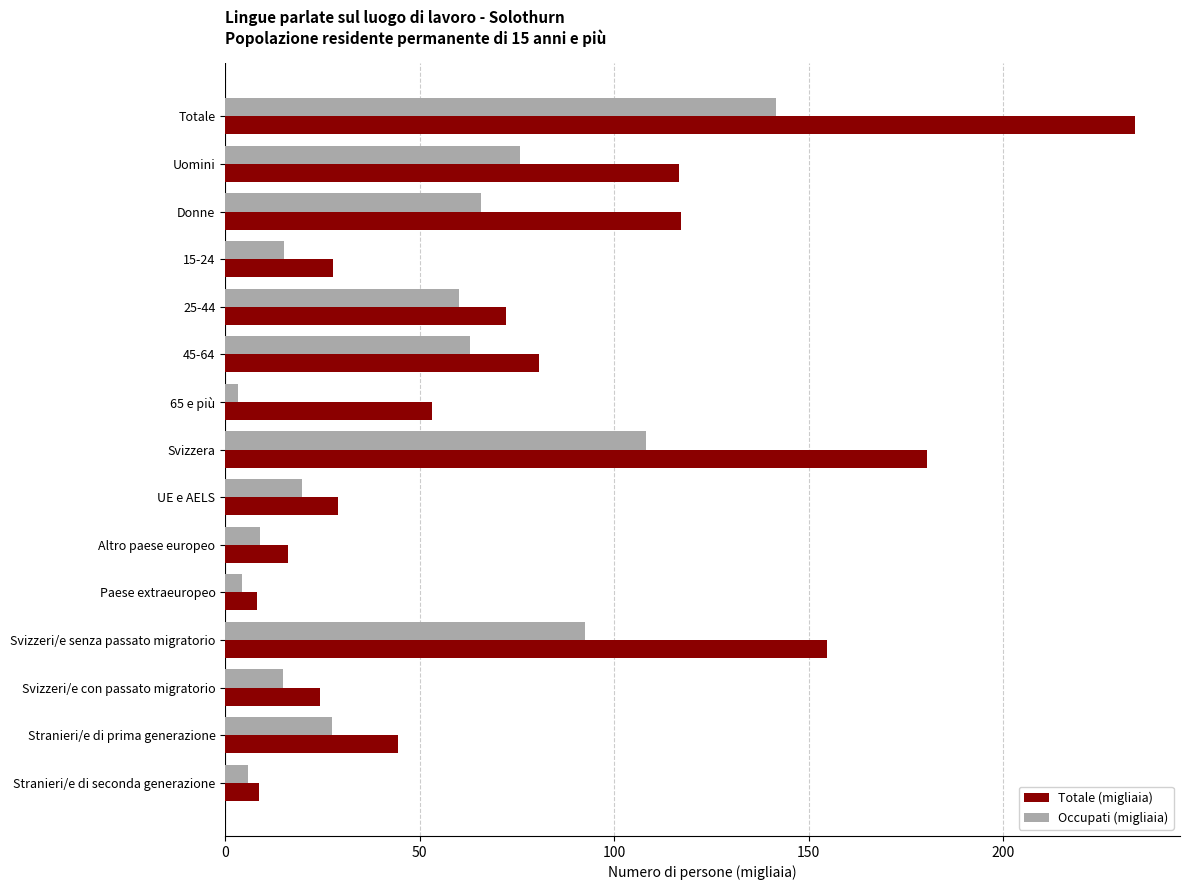

Is it true that Occupati (migliaia) equals 9.0 at Altro paese europeo?

True